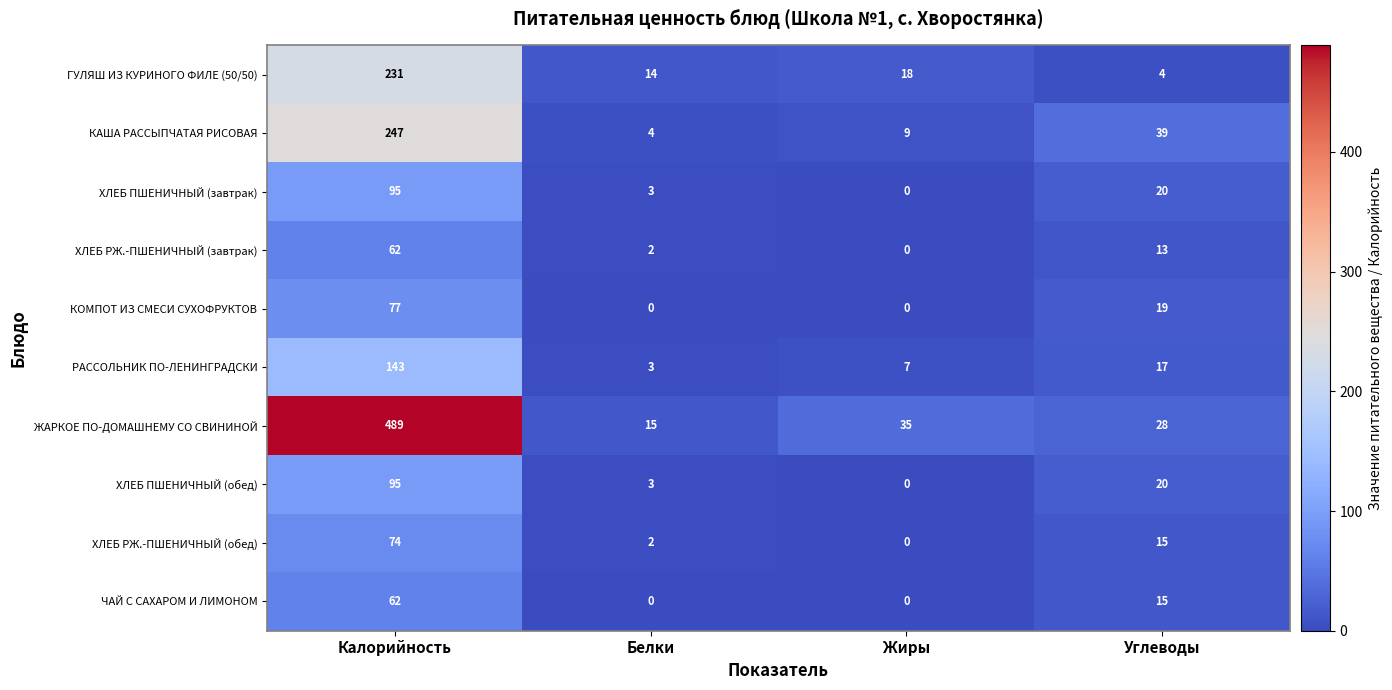

Is the value of ХЛЕБ РЖ.-ПШЕНИЧНЫЙ (завтрак) at Жиры greater than the value of ХЛЕБ ПШЕНИЧНЫЙ (обед) at Калорийность?

No